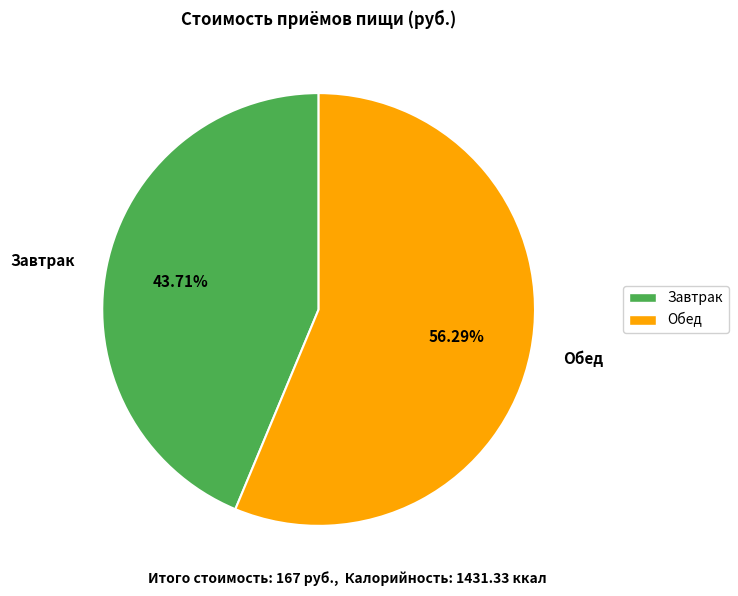

To the nearest percent, what is the difference between the Обед and Завтрак slice percentages?

13%